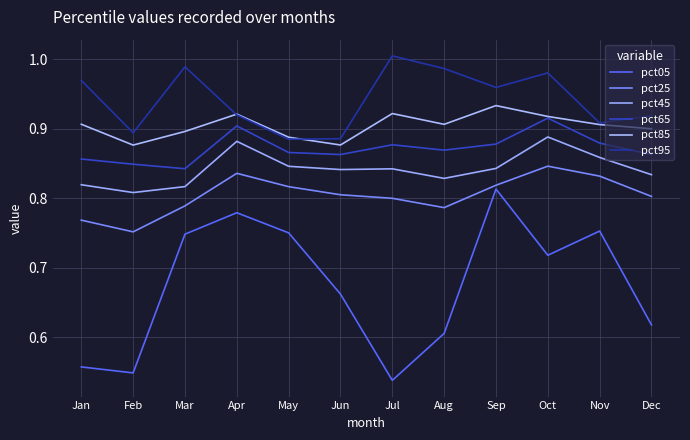

What is the difference between the maximum and minimum values in the pct05 series?

0.3